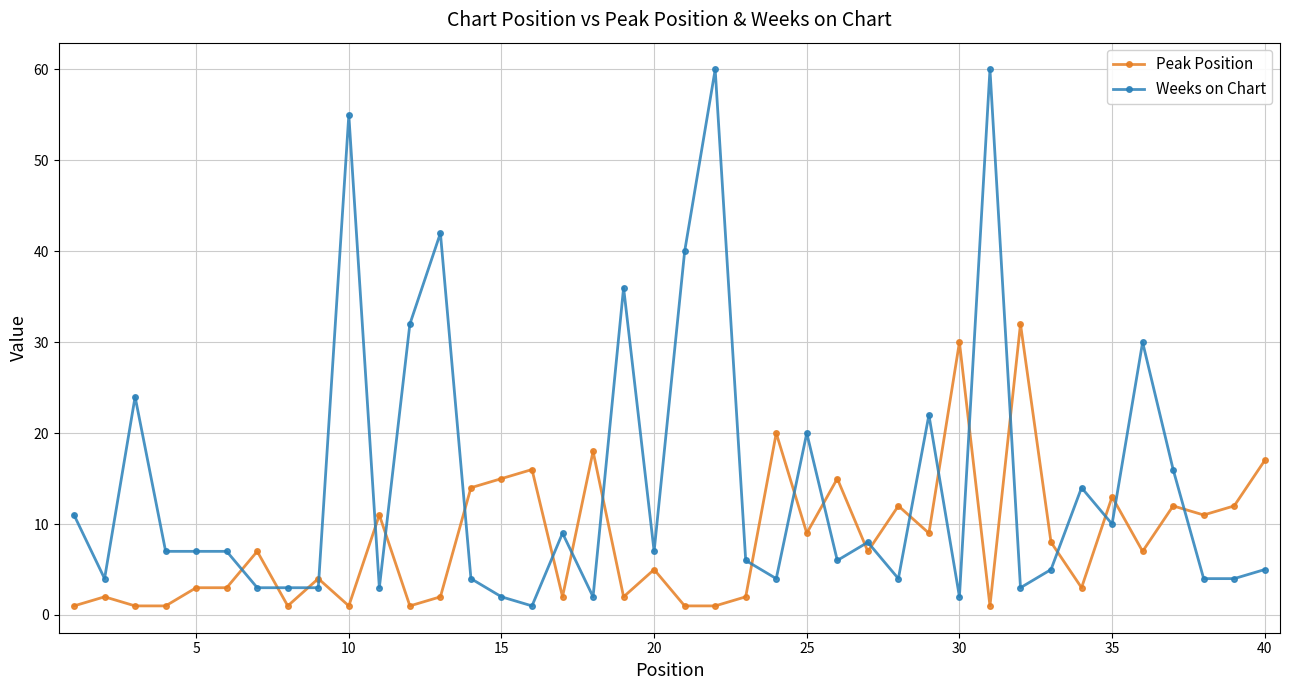

After their last crossing, which series has the higher values: Weeks on Chart or Peak Position?

Peak Position